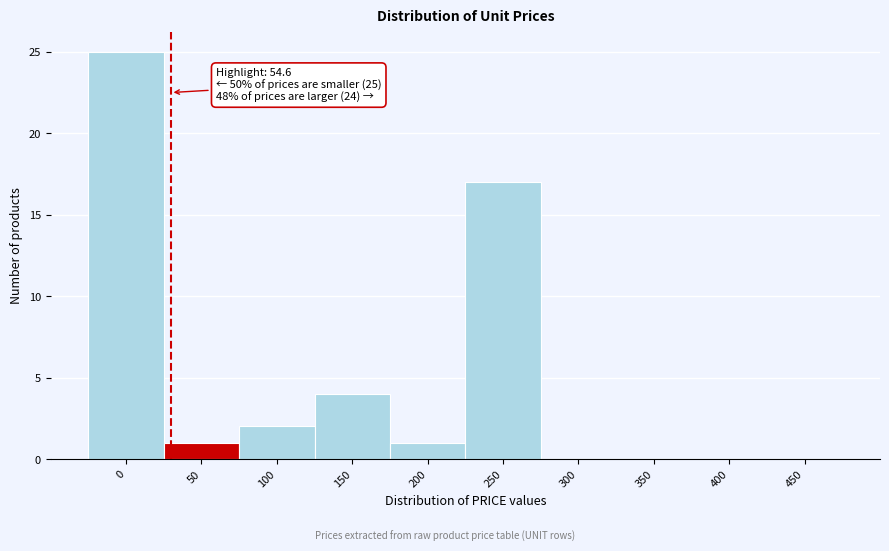

Reading left to right, what are all the values shown in this chart?

0=25	50=1	100=2	150=4	200=1	250=17	300=0	350=0	400=0	450=0